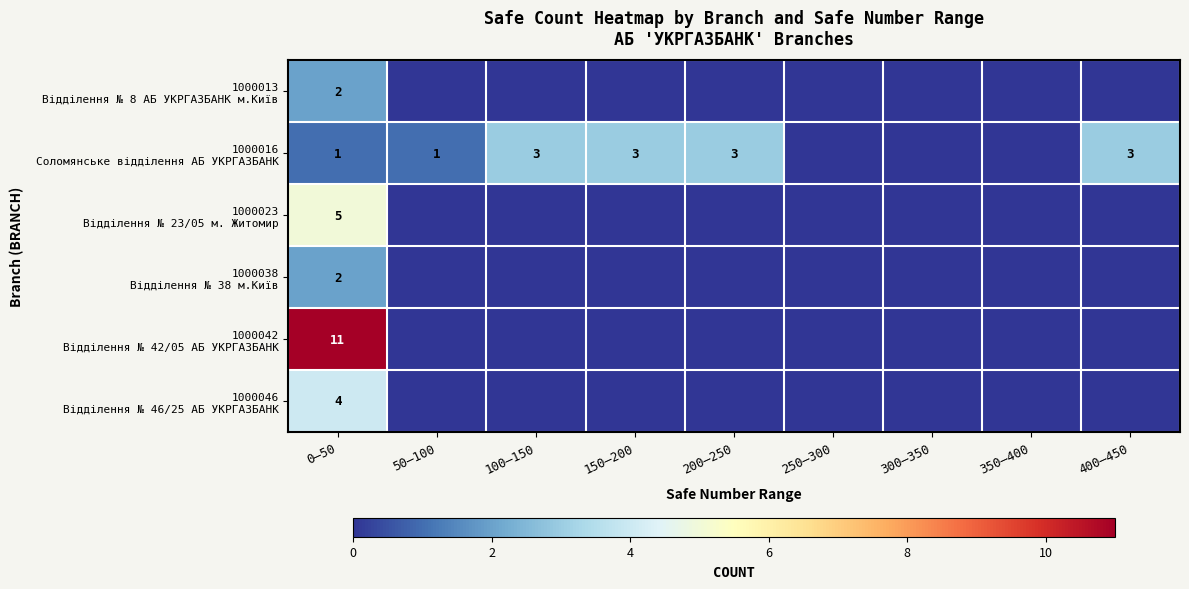

Which category has the lowest value across all series?

50–100